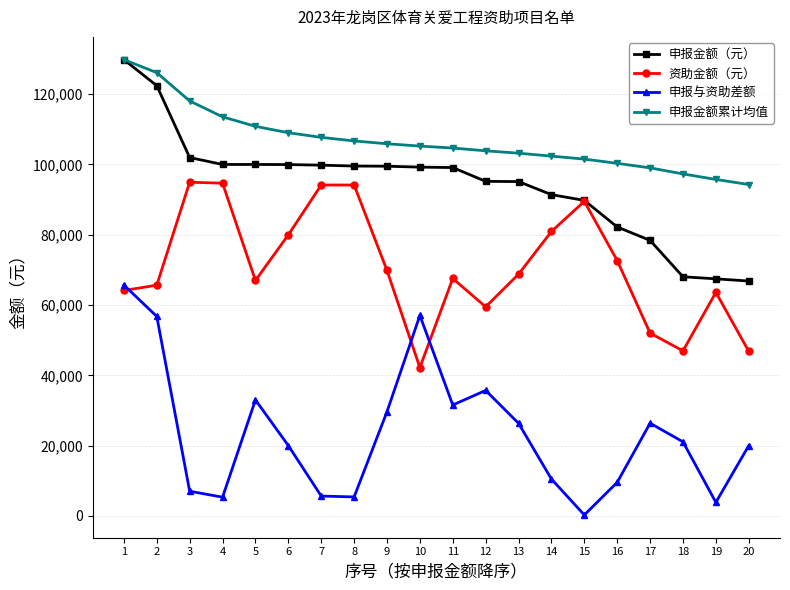

The 申报金额累计均值 series shows 103882.7 at 12. True or false?

True